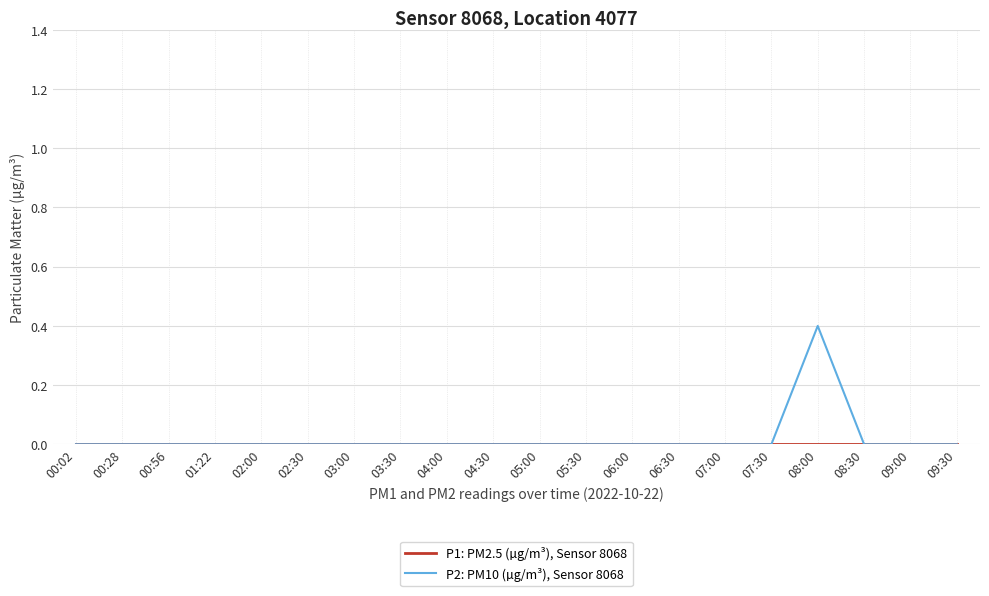

Which series has the widest spread of values?

P2: PM10 (µg/m³), Sensor 8068